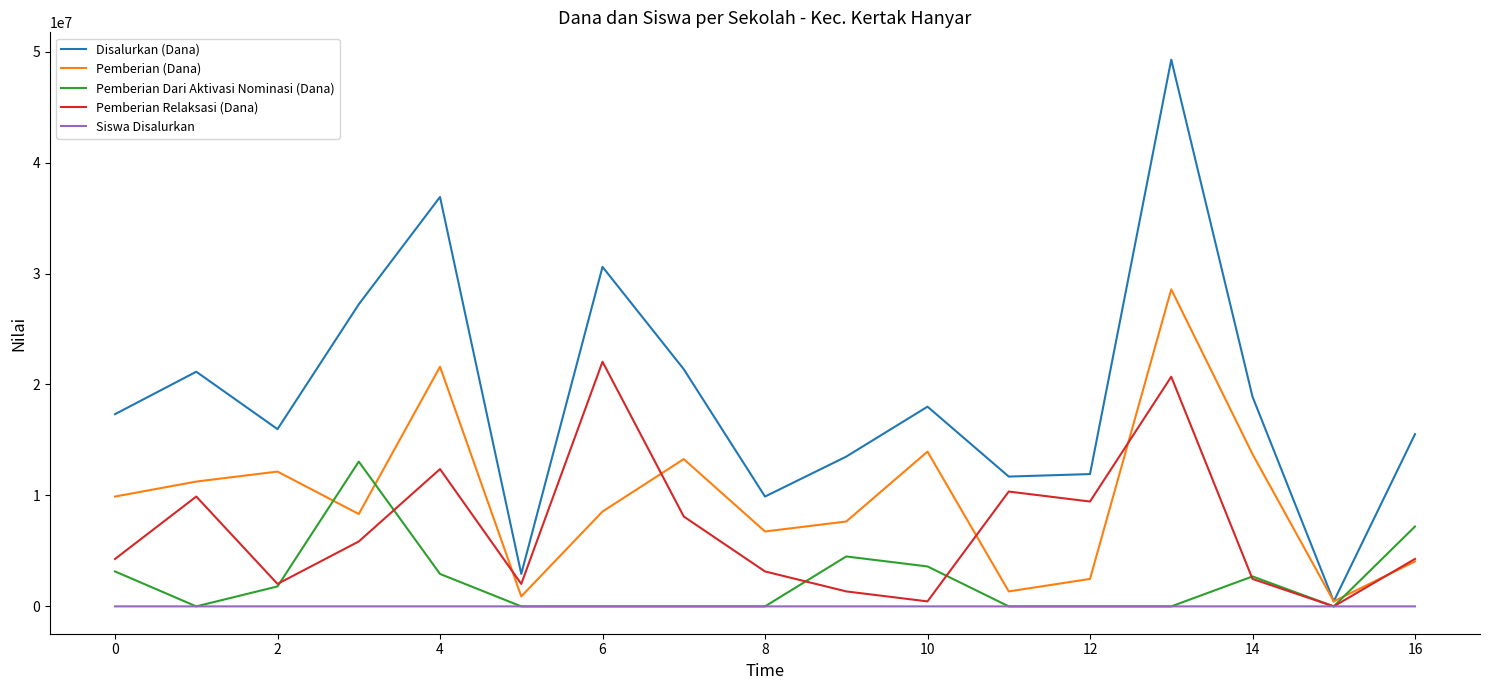

Which series has the largest total across all categories?

Disalurkan (Dana)